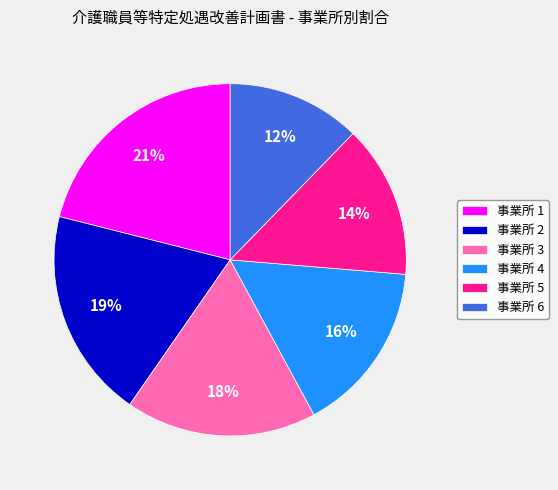

Is it true that 事業所 5 is 21% of the pie?

False